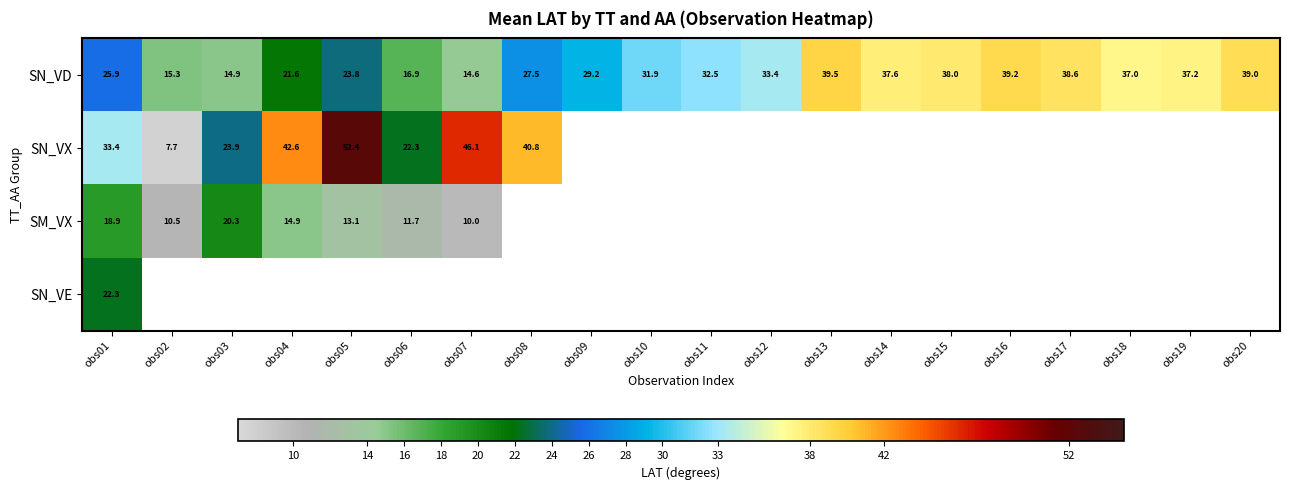

True or false: SN_VD has a value of 9.5 at obs02.

False